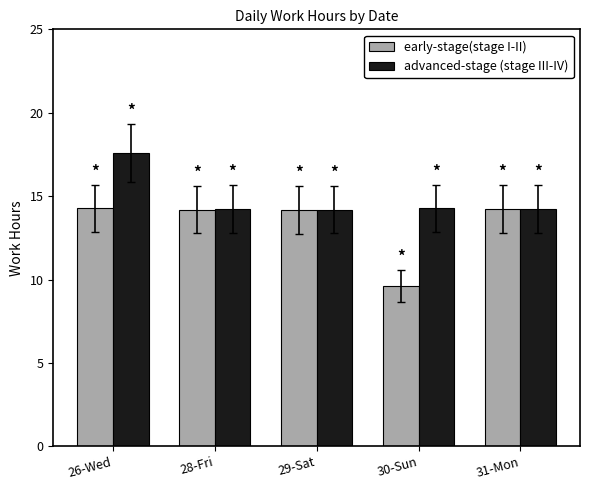

What is the difference between the second highest and minimum values in the early-stage(stage I-II) series?

4.6